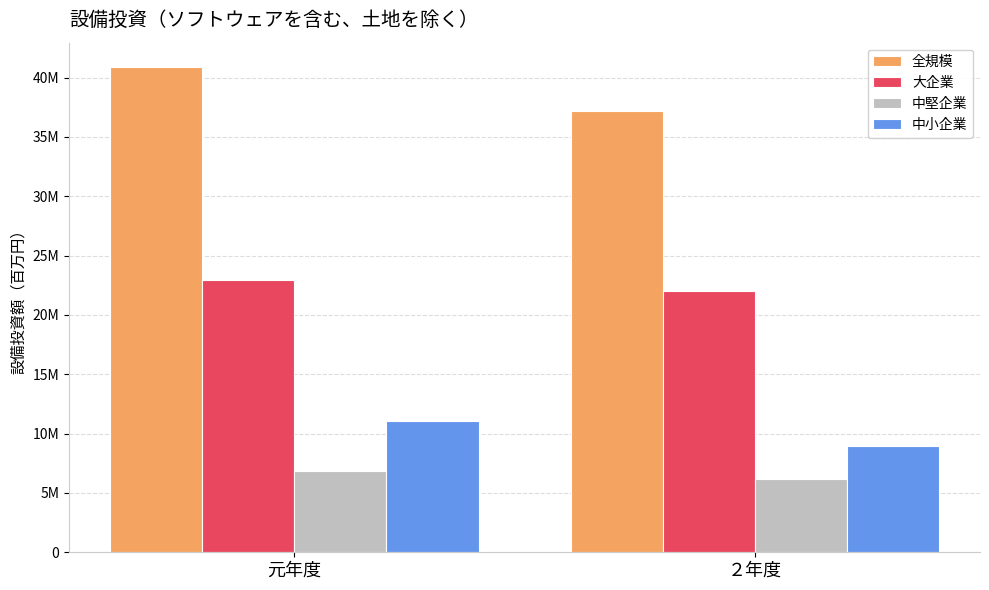

Read the 中小企業 value at 元年度, to the nearest 10.

11069390